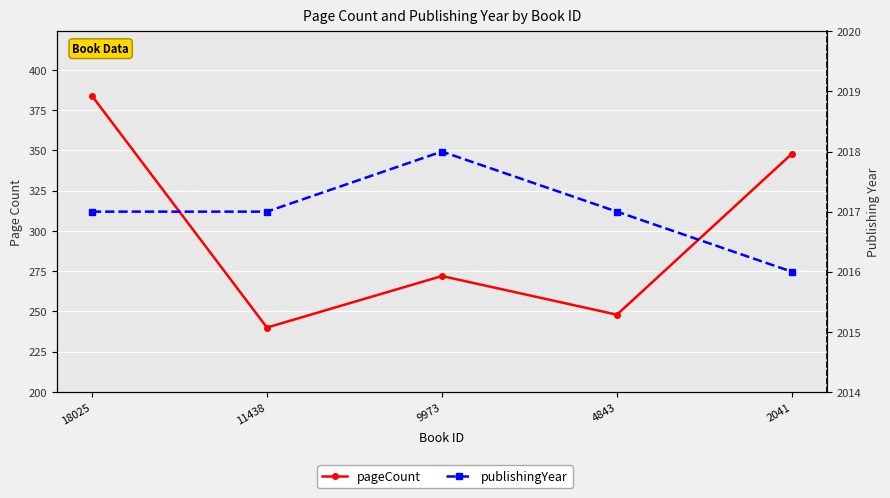

Rank the series by their average value, from highest to lowest.

publishingYear, pageCount